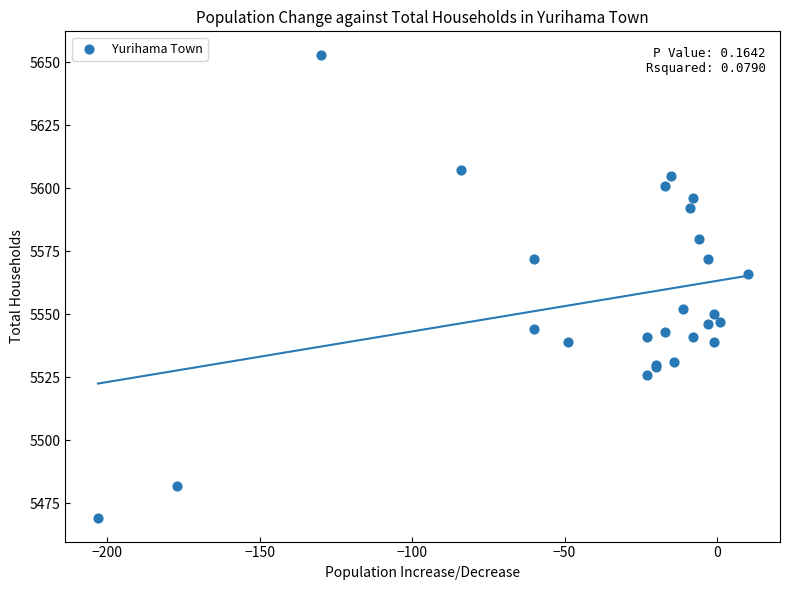

What Y value in the scatter plot is closest to 5561?

5566